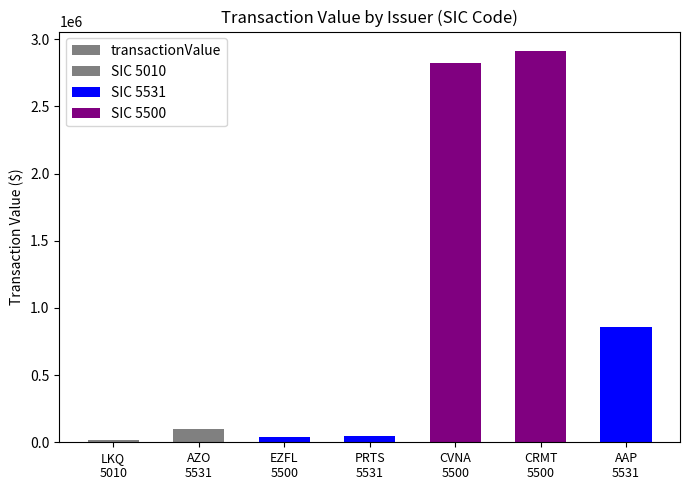

What is the ratio of the value at AAP
5531 to the value at CVNA
5500?

0.3